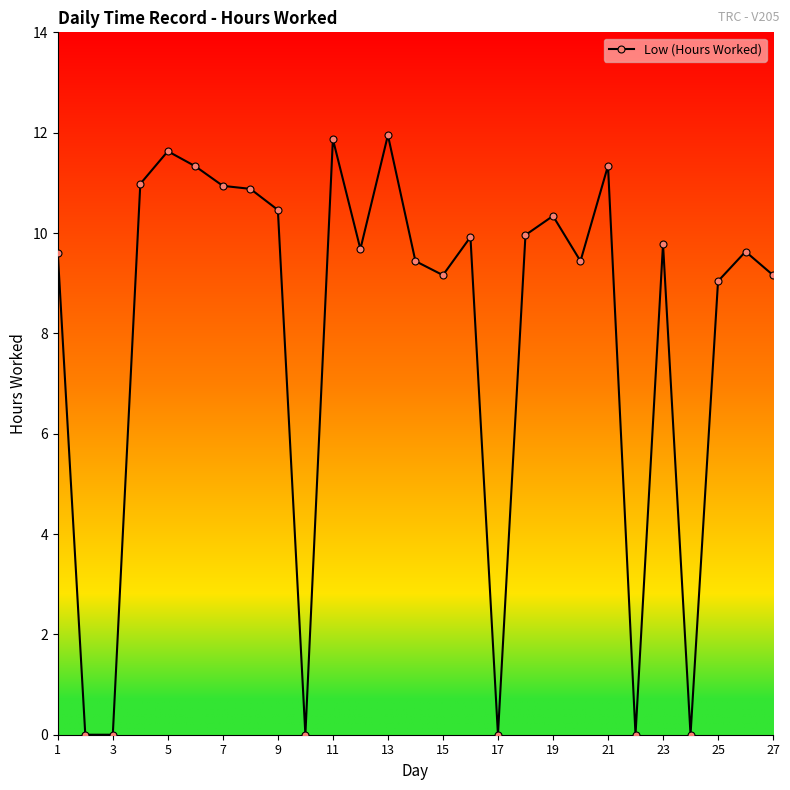

What is the difference between the second highest and minimum values?

11.9